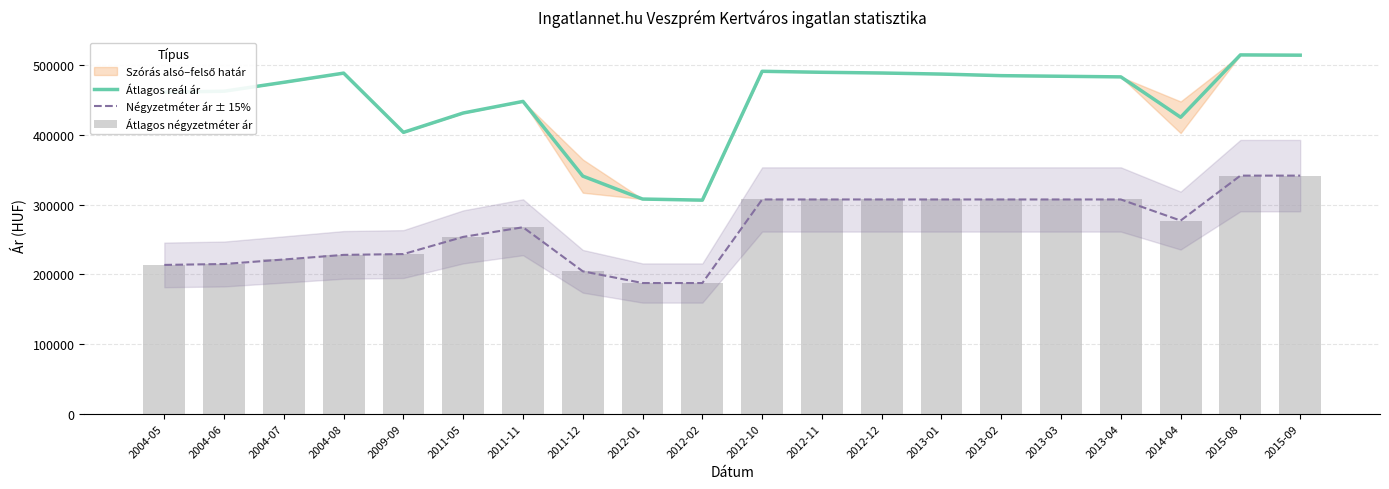

At which category does the chart reach its minimum across all series?

2012-01